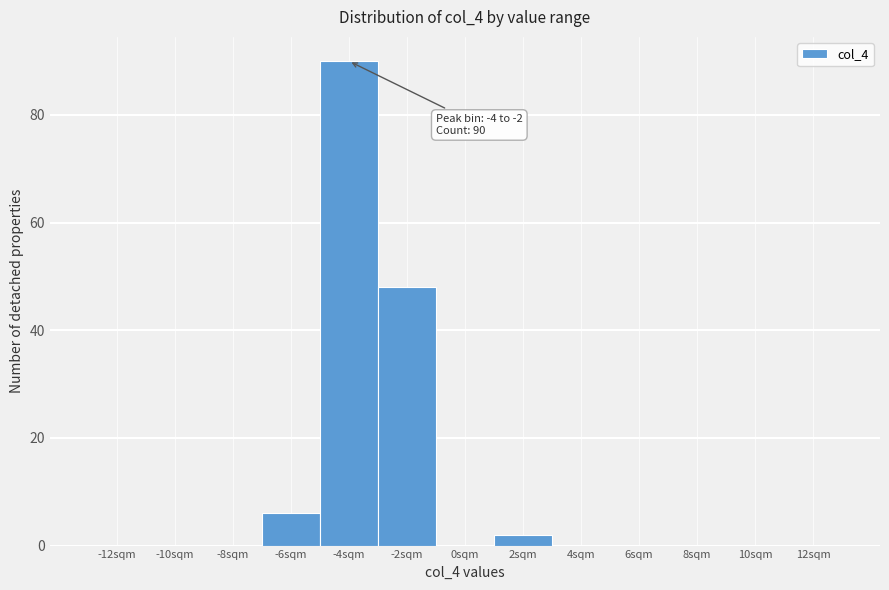

Reading left to right, extract all data points from this chart.

-12sqm=0	-10sqm=0	-8sqm=0	-6sqm=6	-4sqm=90	-2sqm=48	0sqm=0	2sqm=2	4sqm=0	6sqm=0	8sqm=0	10sqm=0	12sqm=0